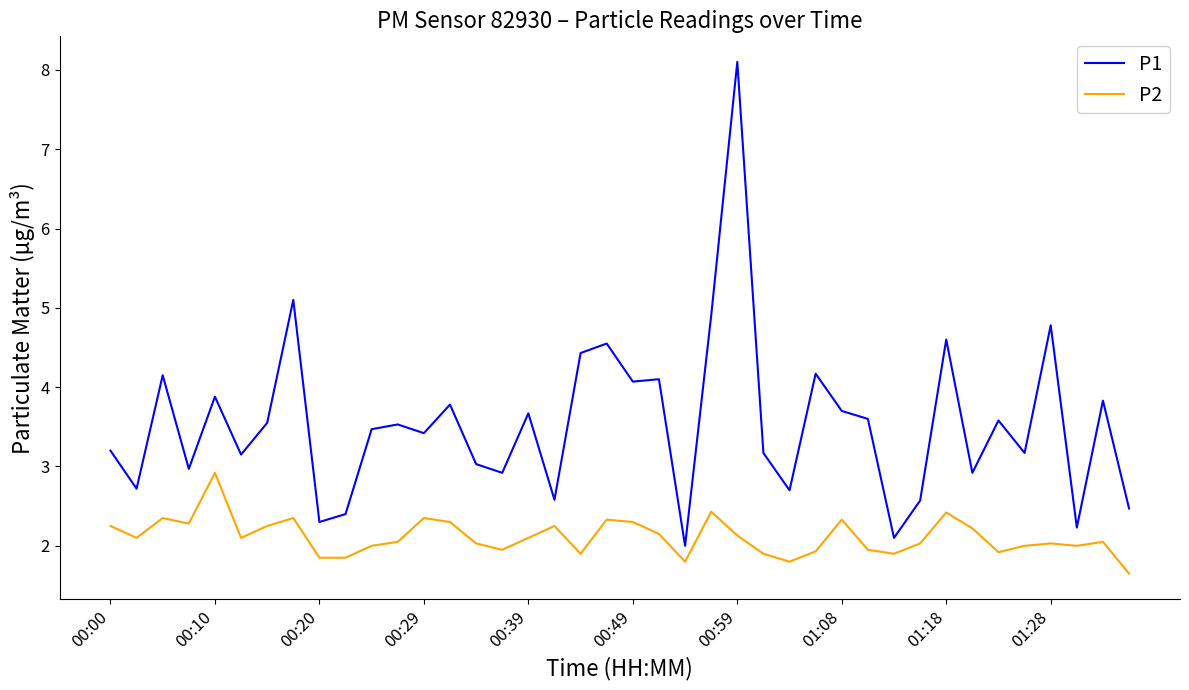

Which series has the widest spread of values?

P1